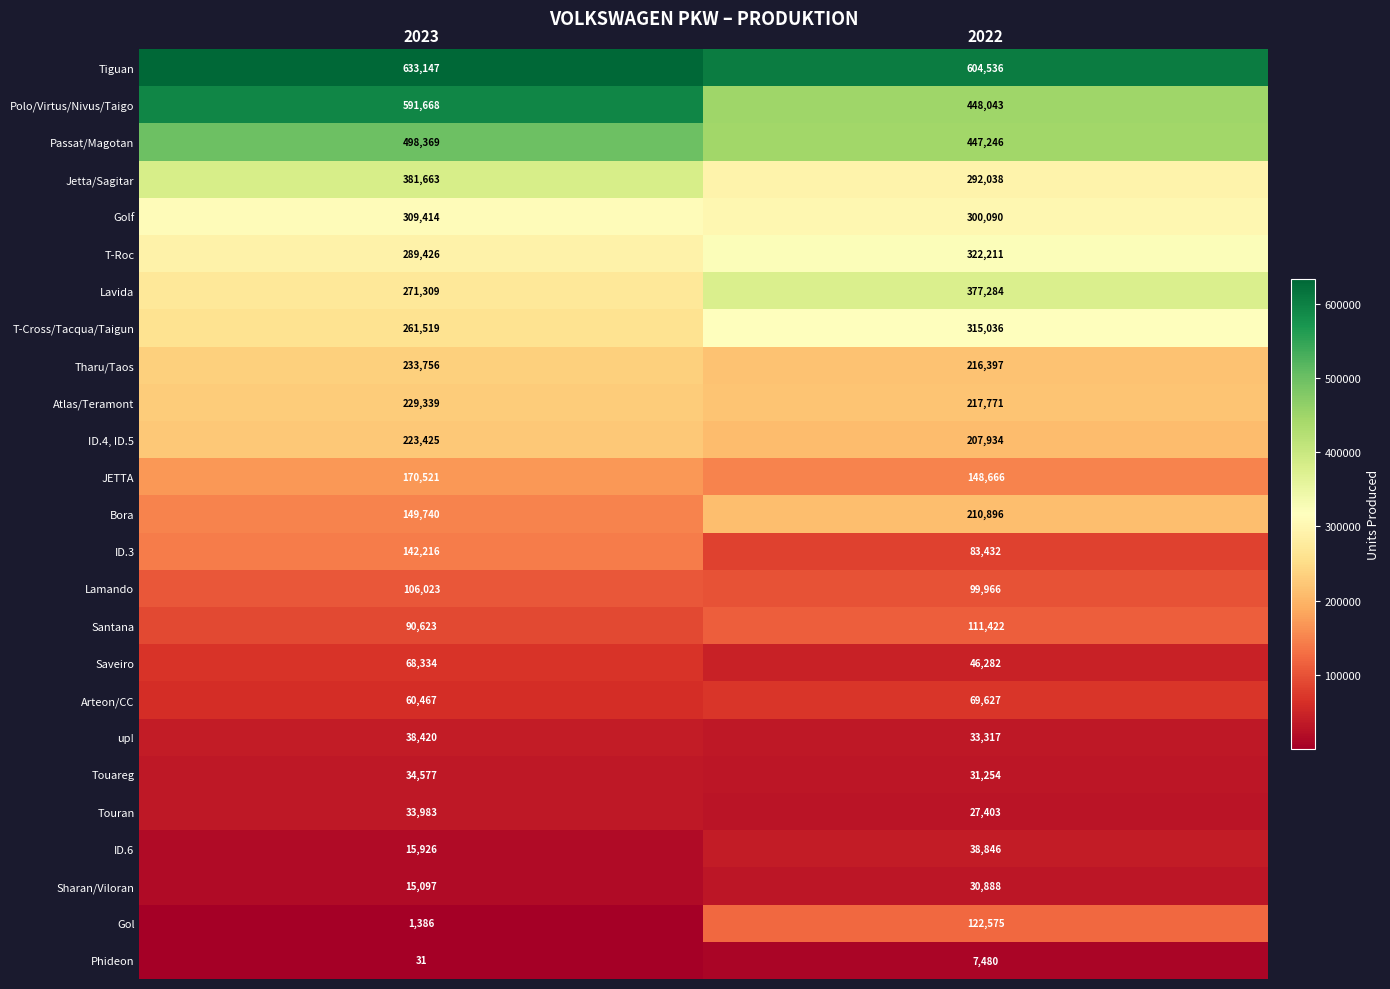

At 2023, list the series in order from smallest to largest.

Phideon, Gol, Sharan/Viloran, ID.6, Touran, Touareg, up!, Arteon/CC, Saveiro, Santana, Lamando, ID.3, Bora, JETTA, ID.4, ID.5, Atlas/Teramont, Tharu/Taos, T-Cross/Tacqua/Taigun, Lavida, T-Roc, Golf, Jetta/Sagitar, Passat/Magotan, Polo/Virtus/Nivus/Taigo, Tiguan